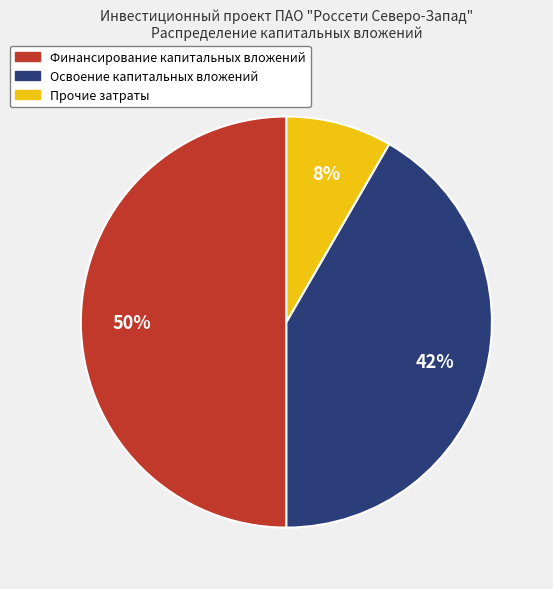

To the nearest percent, what is the difference between the largest and smallest slice percentages?

42%